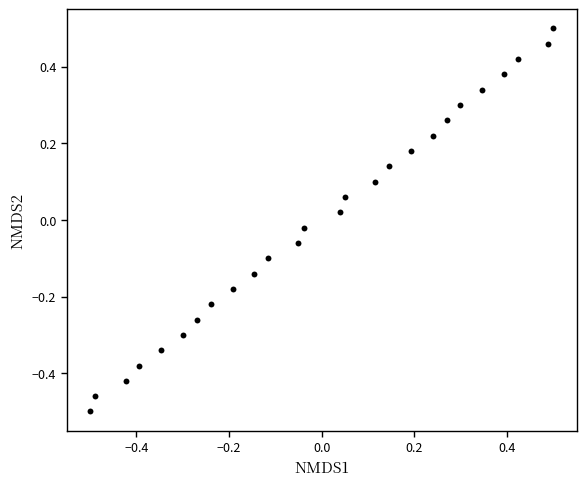

What is the range of X values (max minus min)?

1.0